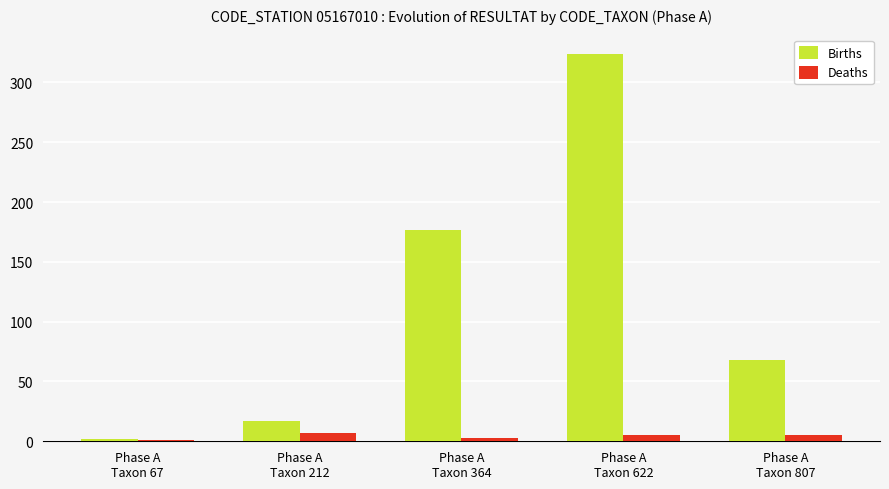

What is the greatest value displayed?

324